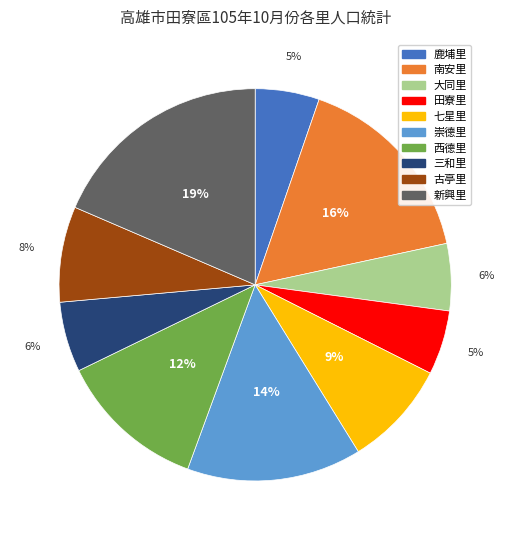

Do 鹿埔里 and 西德里 together represent more than half of the pie?

No